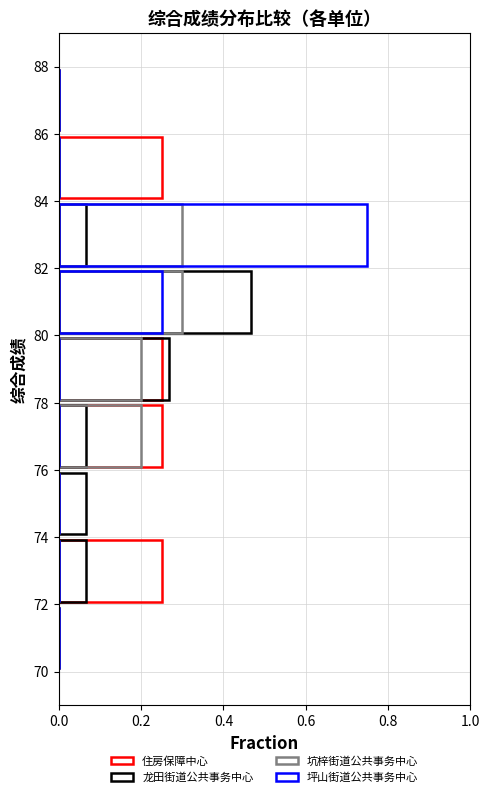

What is the difference between the maximum and minimum values in the 住房保障中心 series?

0.2